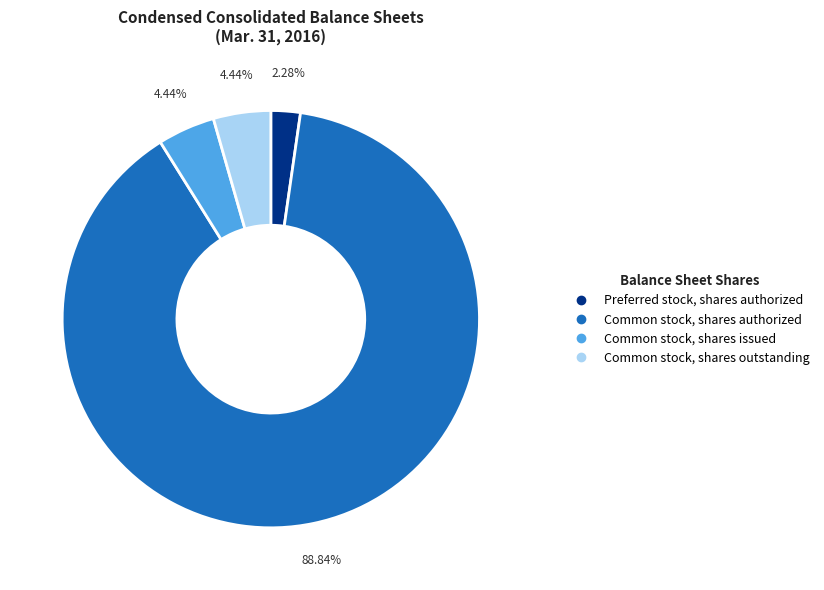

How many slices are in this pie chart?

4